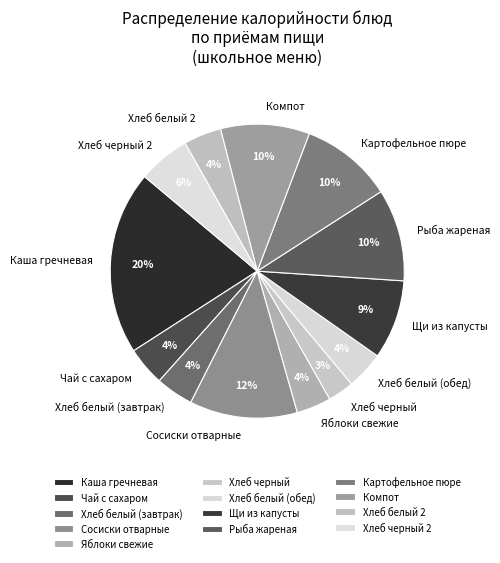

Which category has the smallest portion of the pie?

Хлеб черный